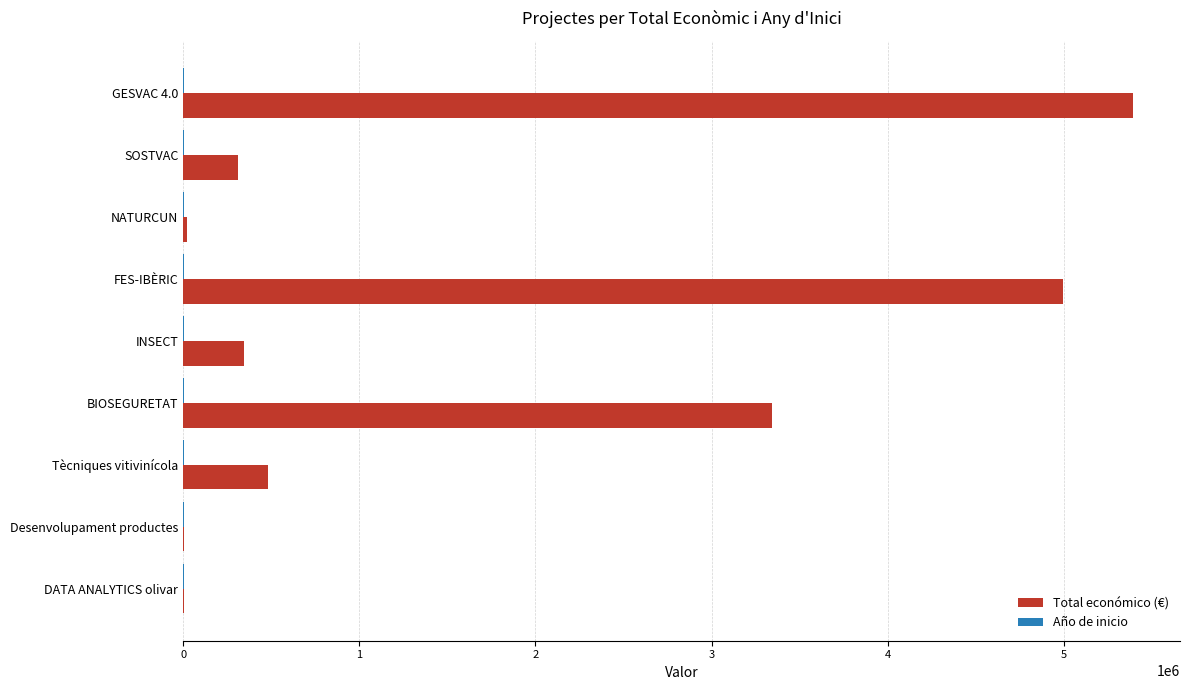

True or false: Total económico (€) has a value of 5834974 at BIOSEGURETAT.

False